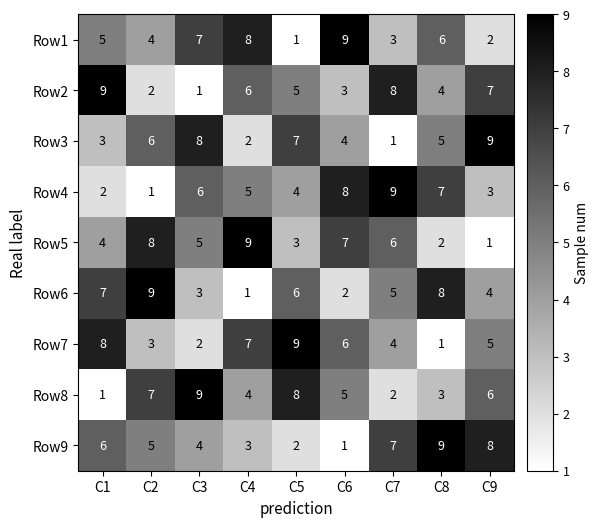

How many Row2 values are between 3 and 7?

5